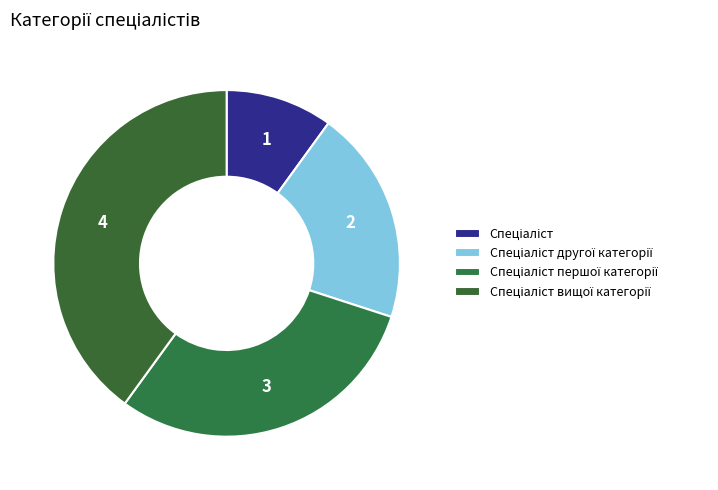

What is the change in value from Спеціаліст другої категорії to Спеціаліст вищої категорії?

+2